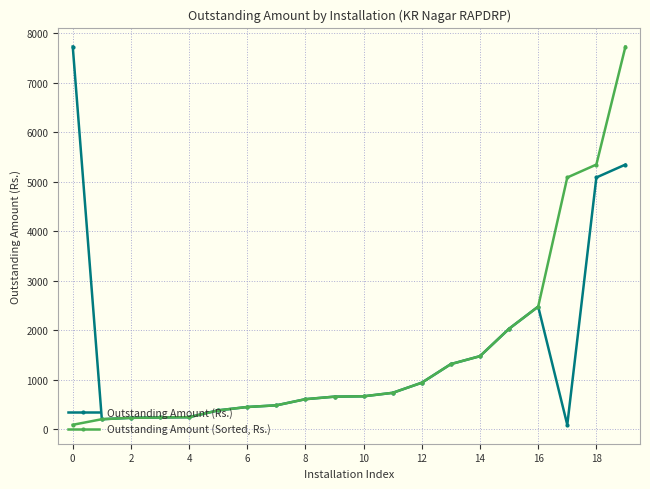

True or false: Outstanding Amount (Rs.) has more than 0 interior local peaks.

True